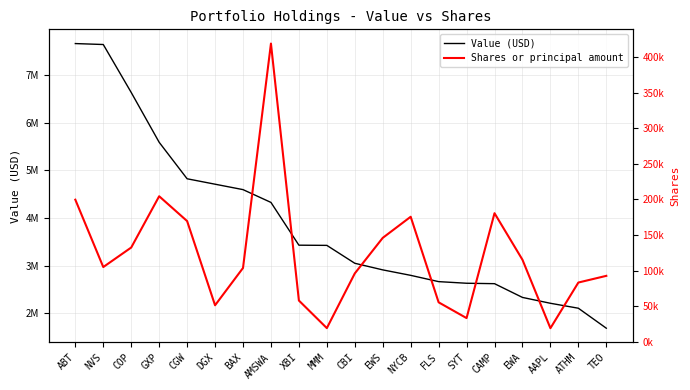

Between BAX and AAPL, which series saw the biggest shift?

Value (USD)